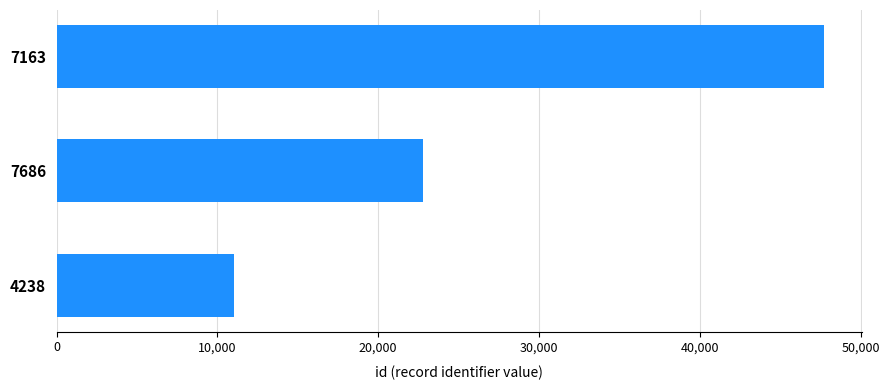

How many bars are there in total?

3